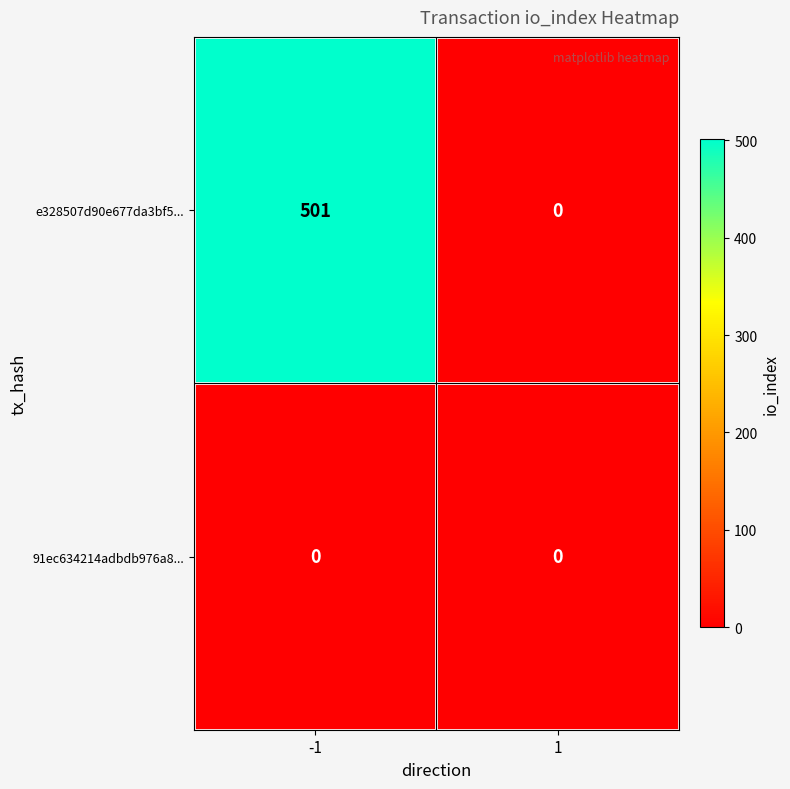

Reading left to right, transcribe all the data shown in this chart.

e328507d90e677da3bf5...: -1=501	1=0
91ec634214adbdb976a8...: -1=0	1=0